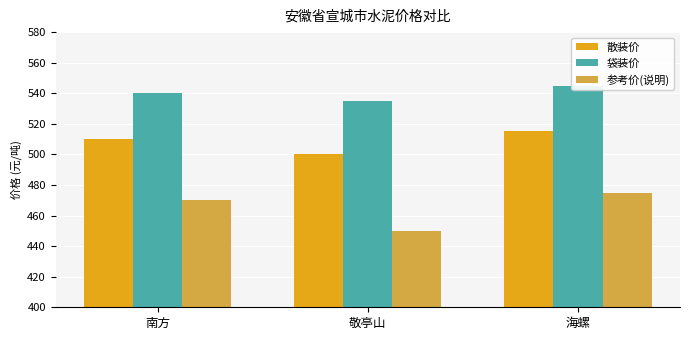

What is the highest value of the 袋装价 series?

545